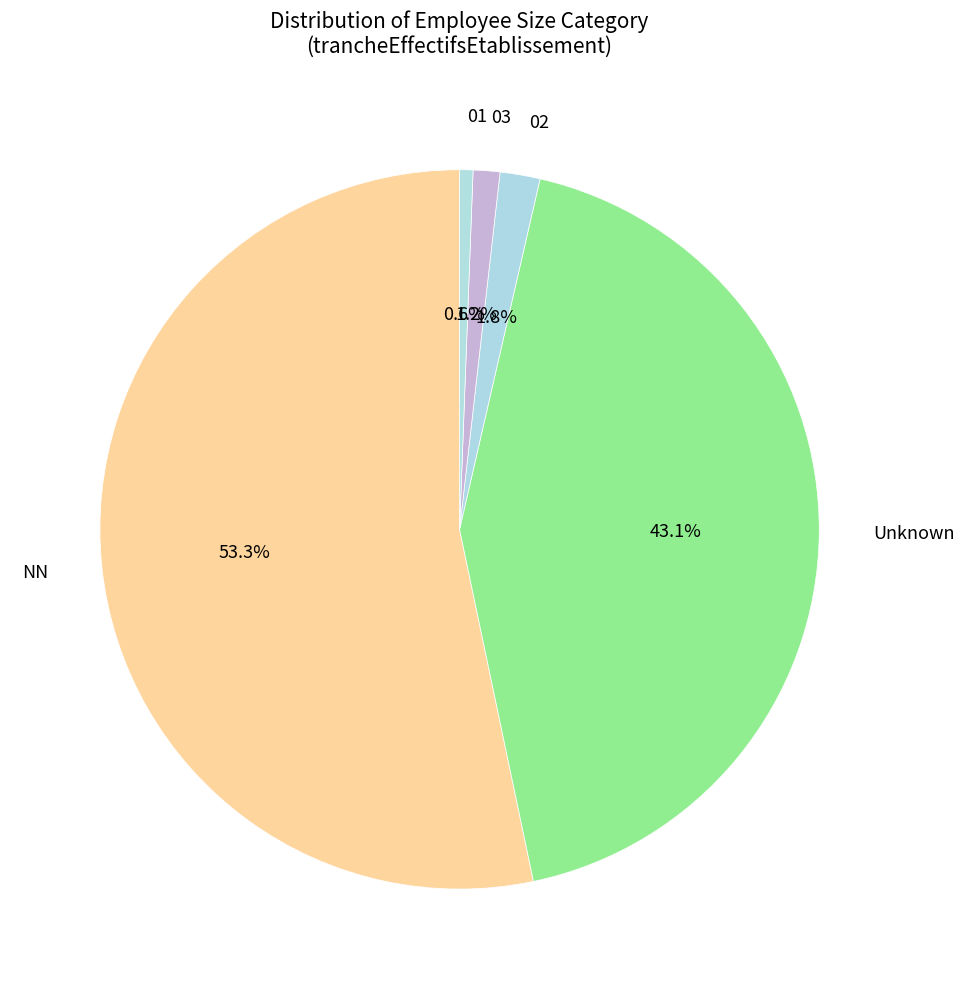

Count the number of slices in the pie.

5